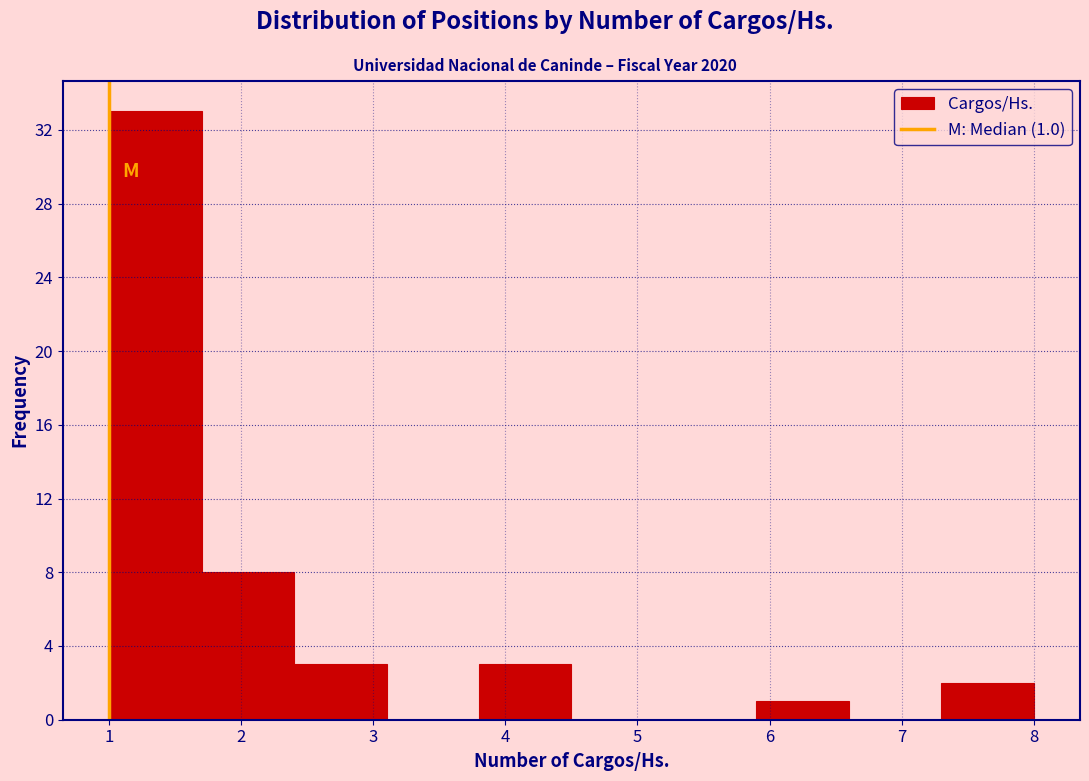

Which range on the x-axis has the tallest bar?

1.0 to 1.7